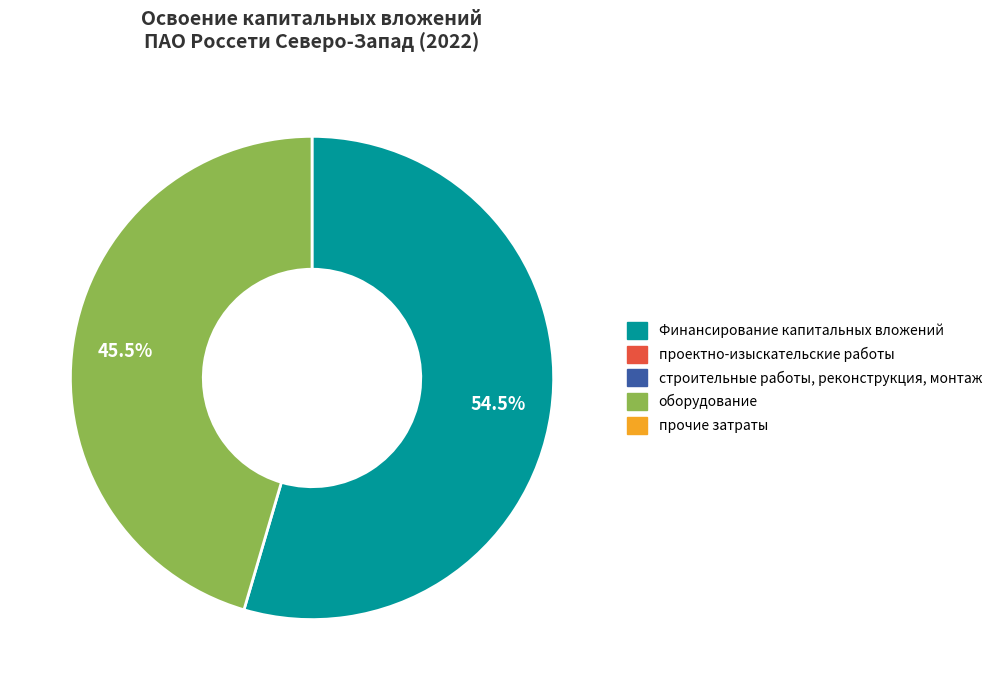

Is there any slice that represents more than half of the pie?

Yes